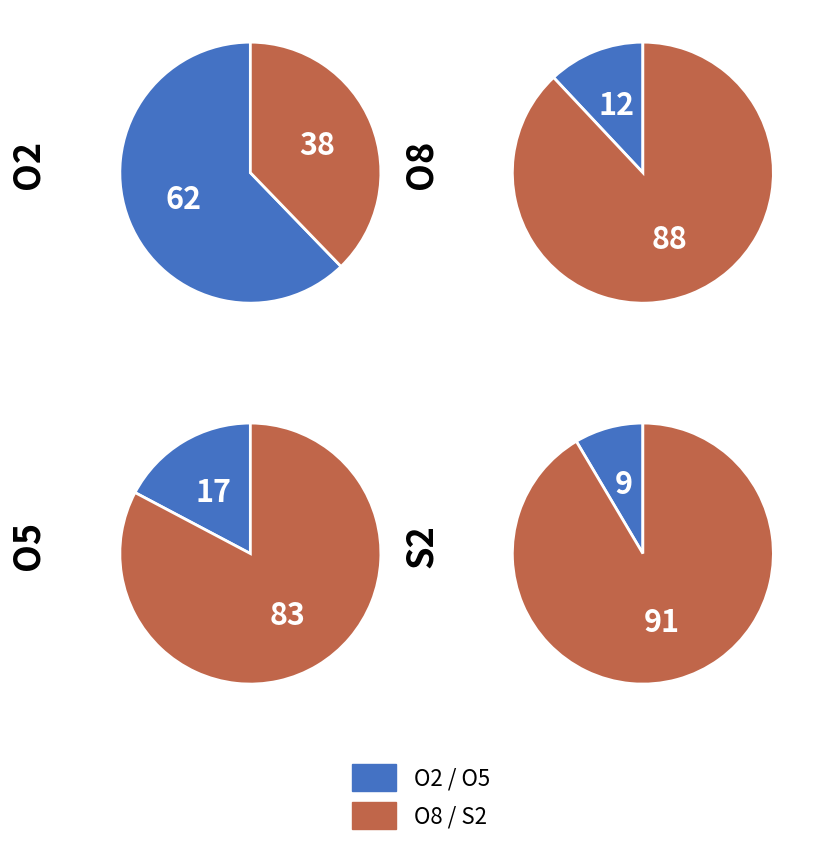

Combined, do S2 and O8 account for over 50%?

No